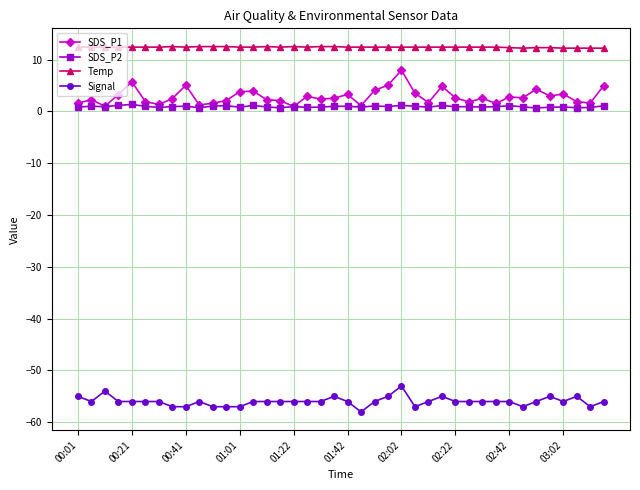

What is the value of the Temp point at the 32nd from the left?

12.4